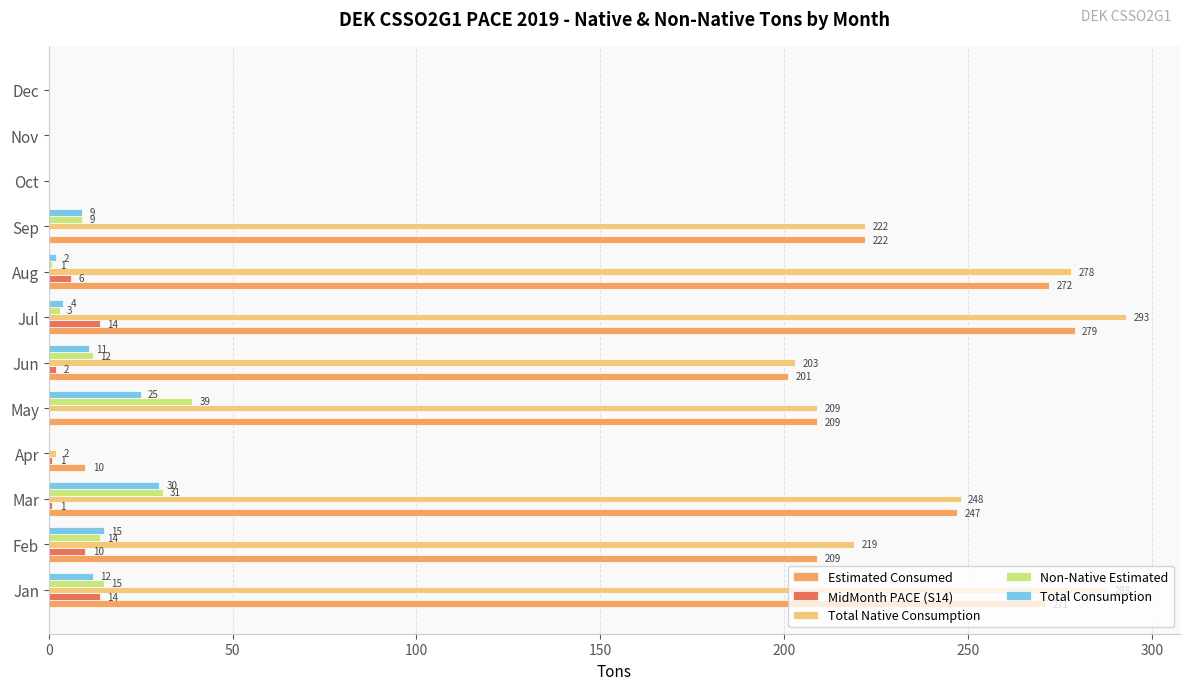

Where is Estimated Consumed nearest to the value 139?

Jun